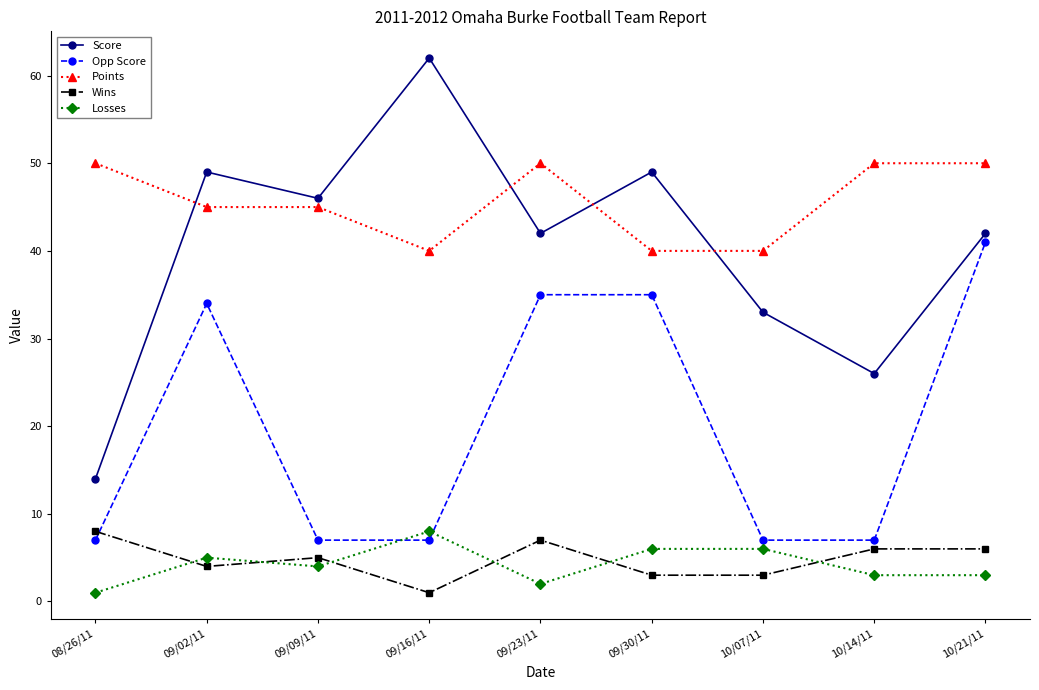

Which series has the largest total across all categories?

Points